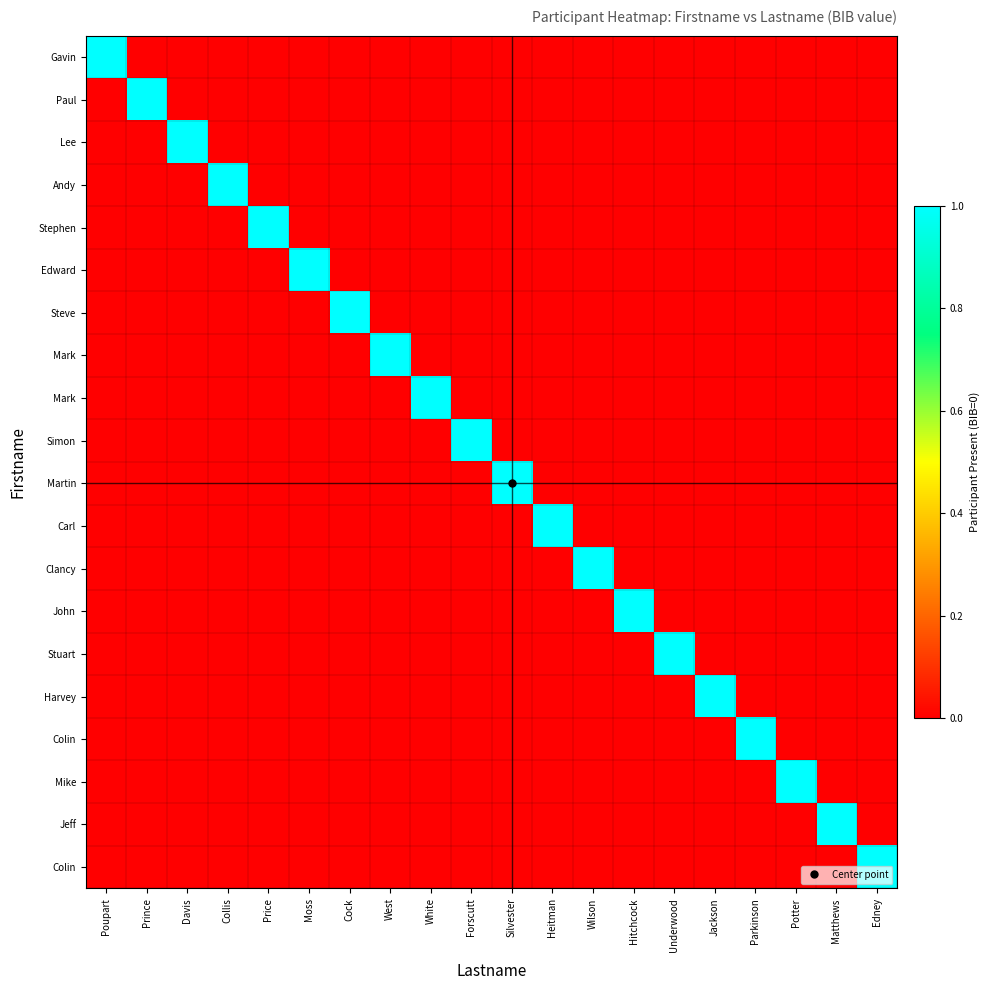

How many categories are shown in the chart?

20